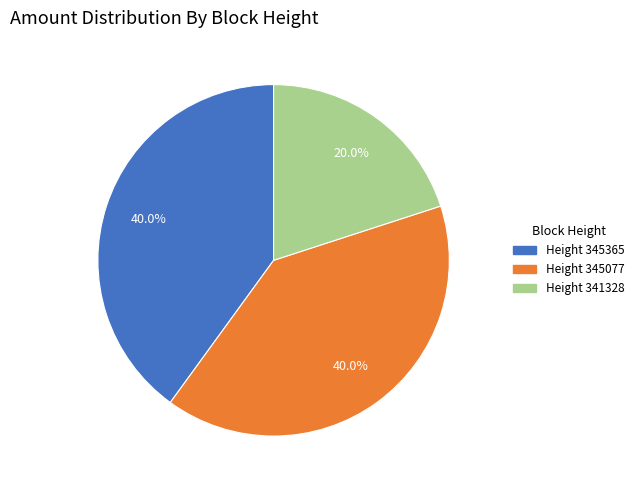

How many slices are in this pie chart?

3